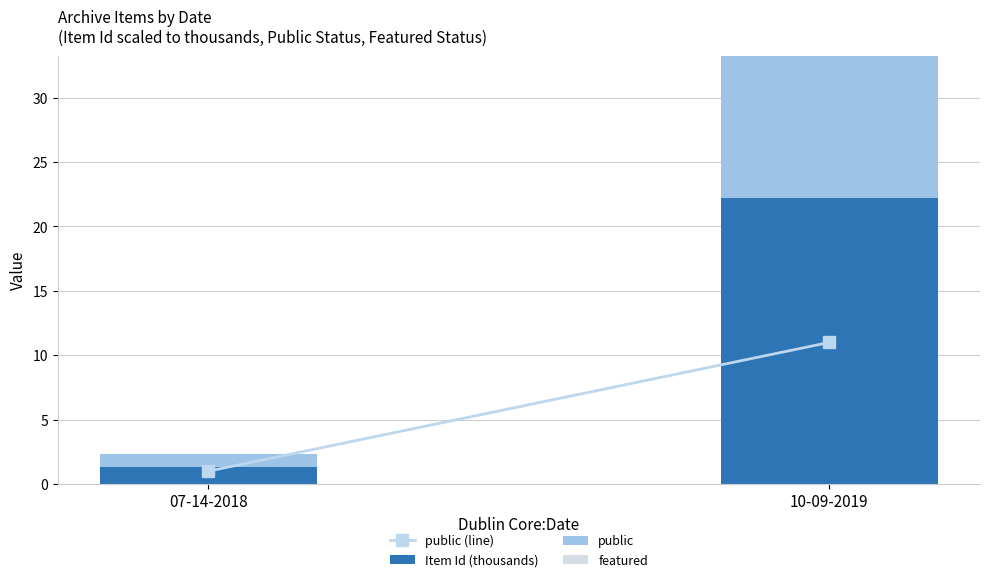

At which label does Item Id (thousands) reach its peak?

10-09-2019